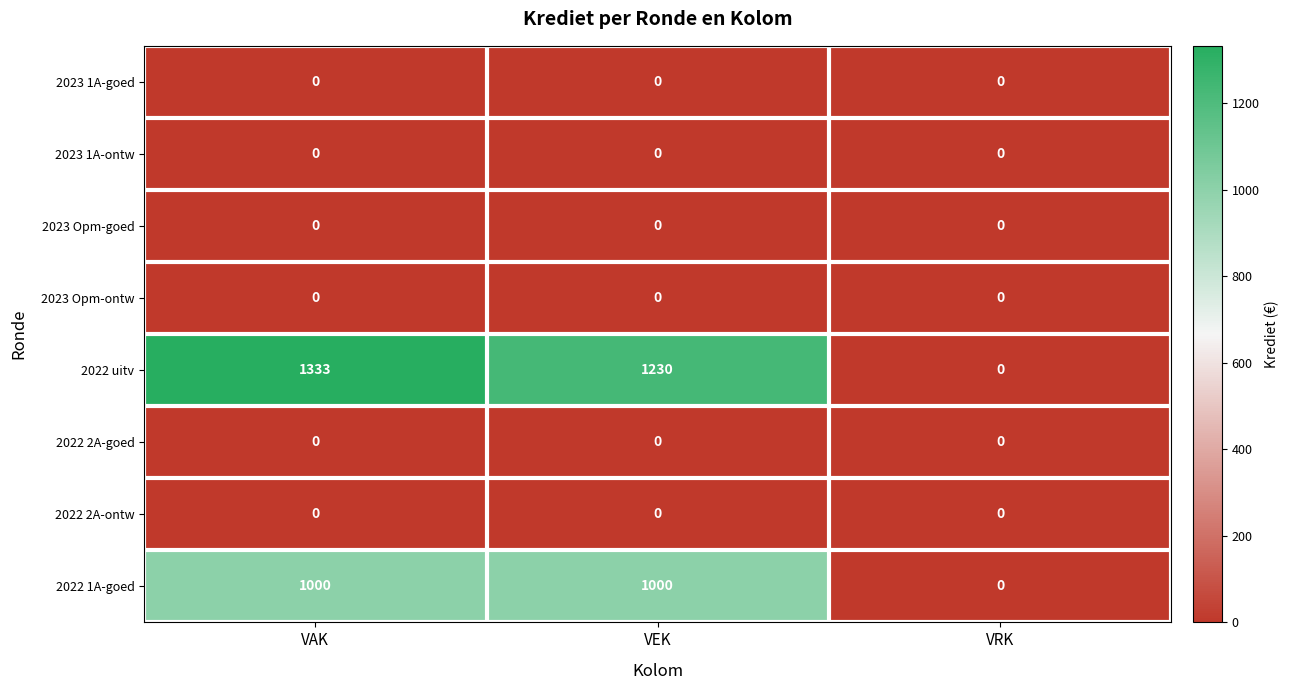

Between VAK and VRK, which series saw the biggest shift?

2022 uitv